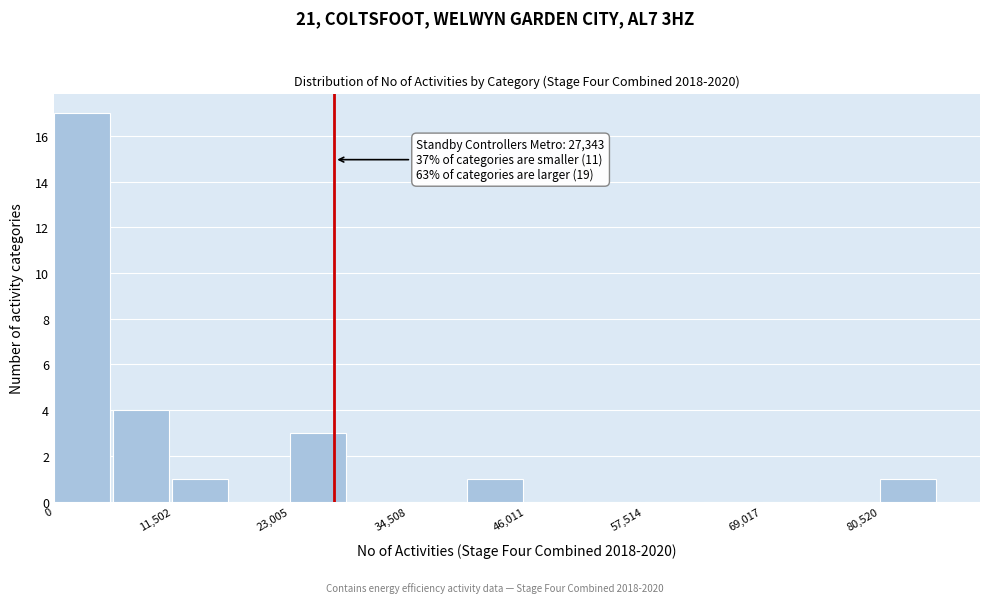

Read against the x-axis, roughly where is the centre of the tallest bar?

2000